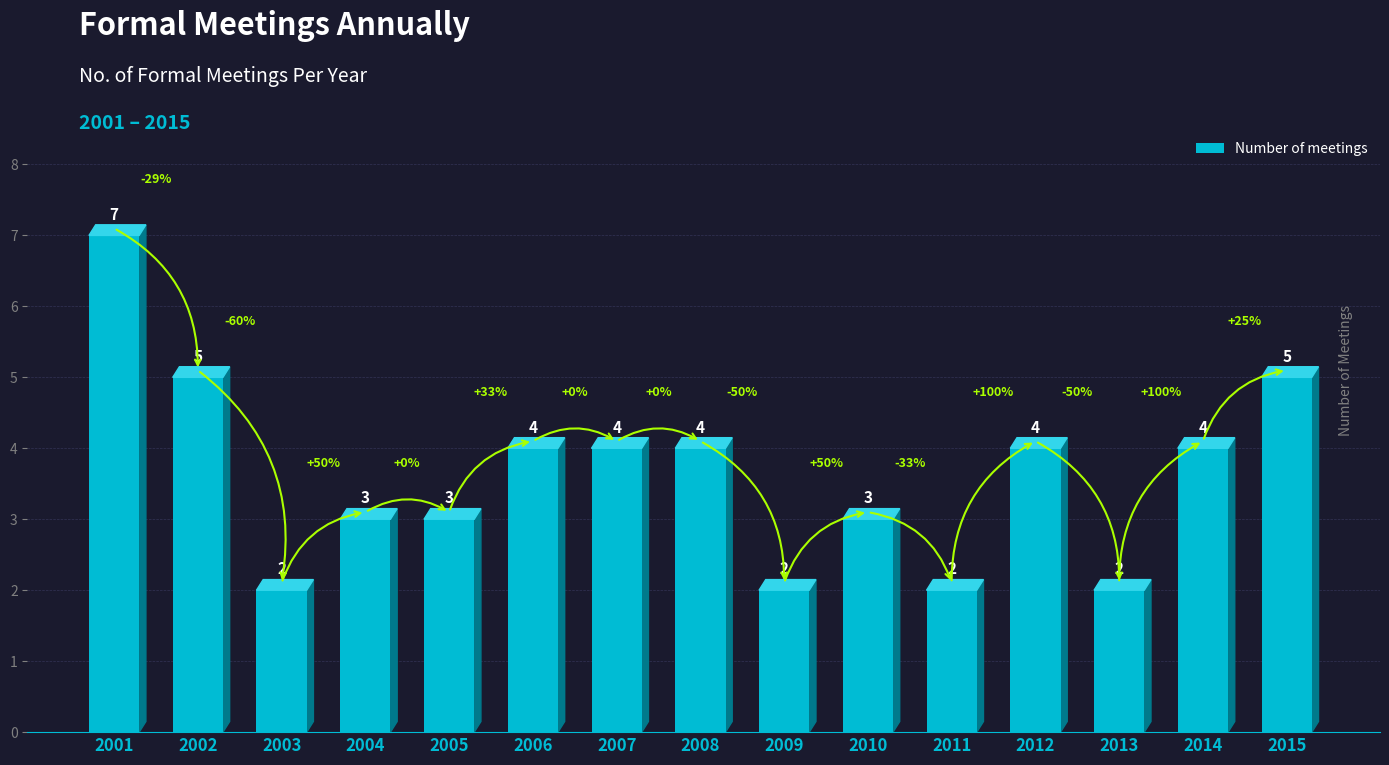

What is the greatest value displayed?

7